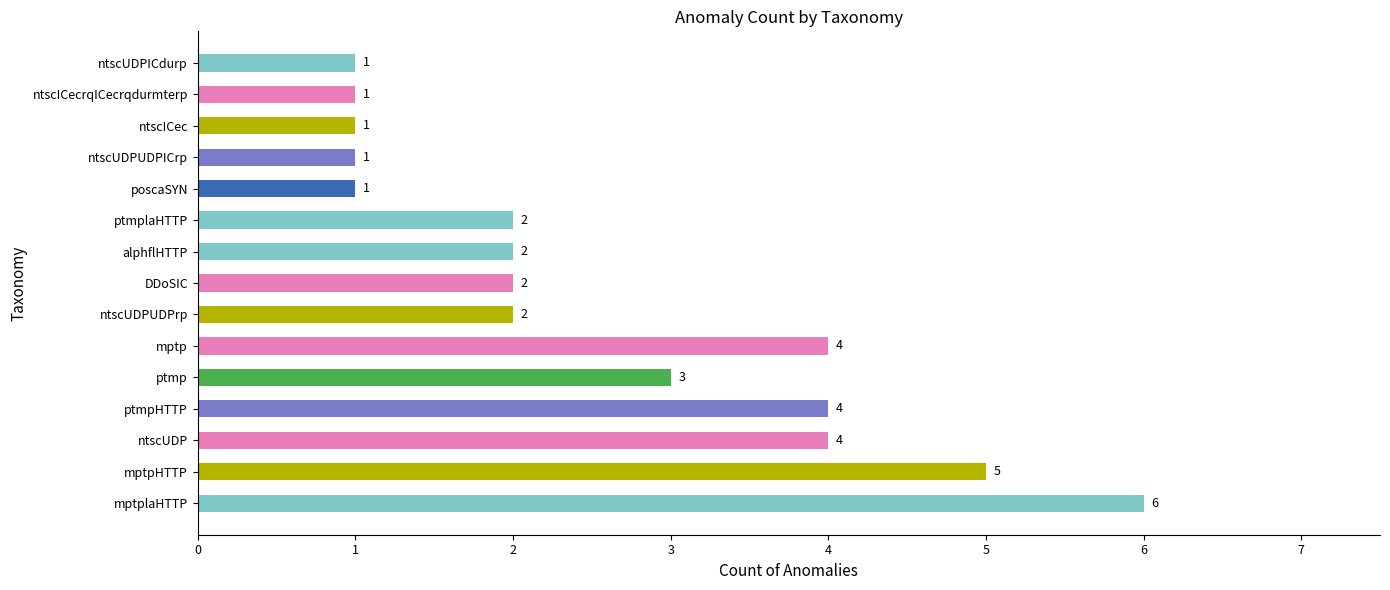

Where is the data nearest to the value 3?

ptmp